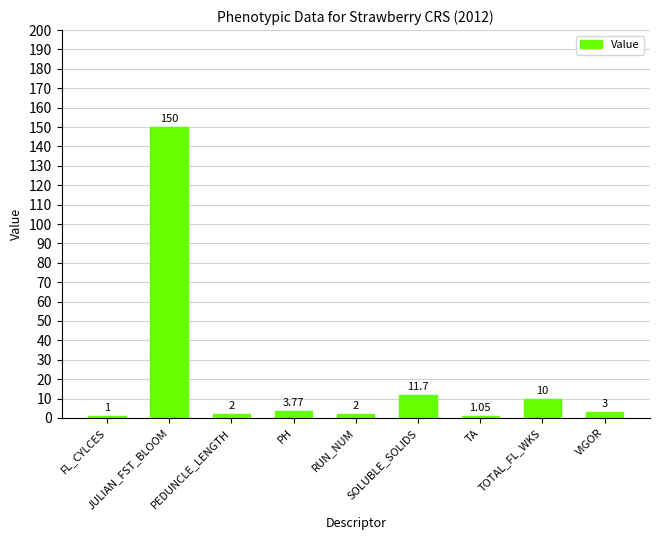

What is the change in value from FL_CYLCES to PH?

+2.8